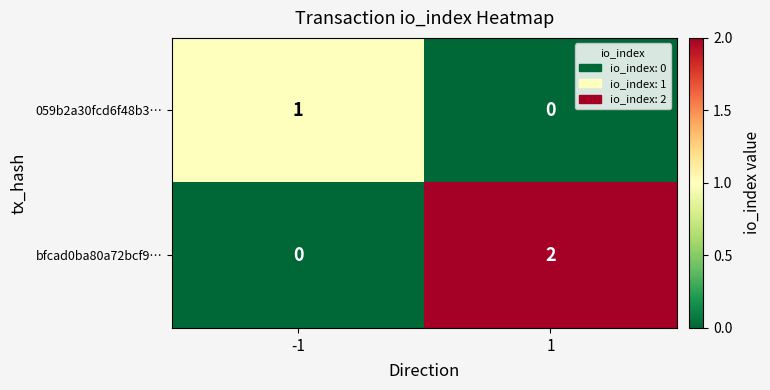

At which category does the chart reach its peak across all series?

1